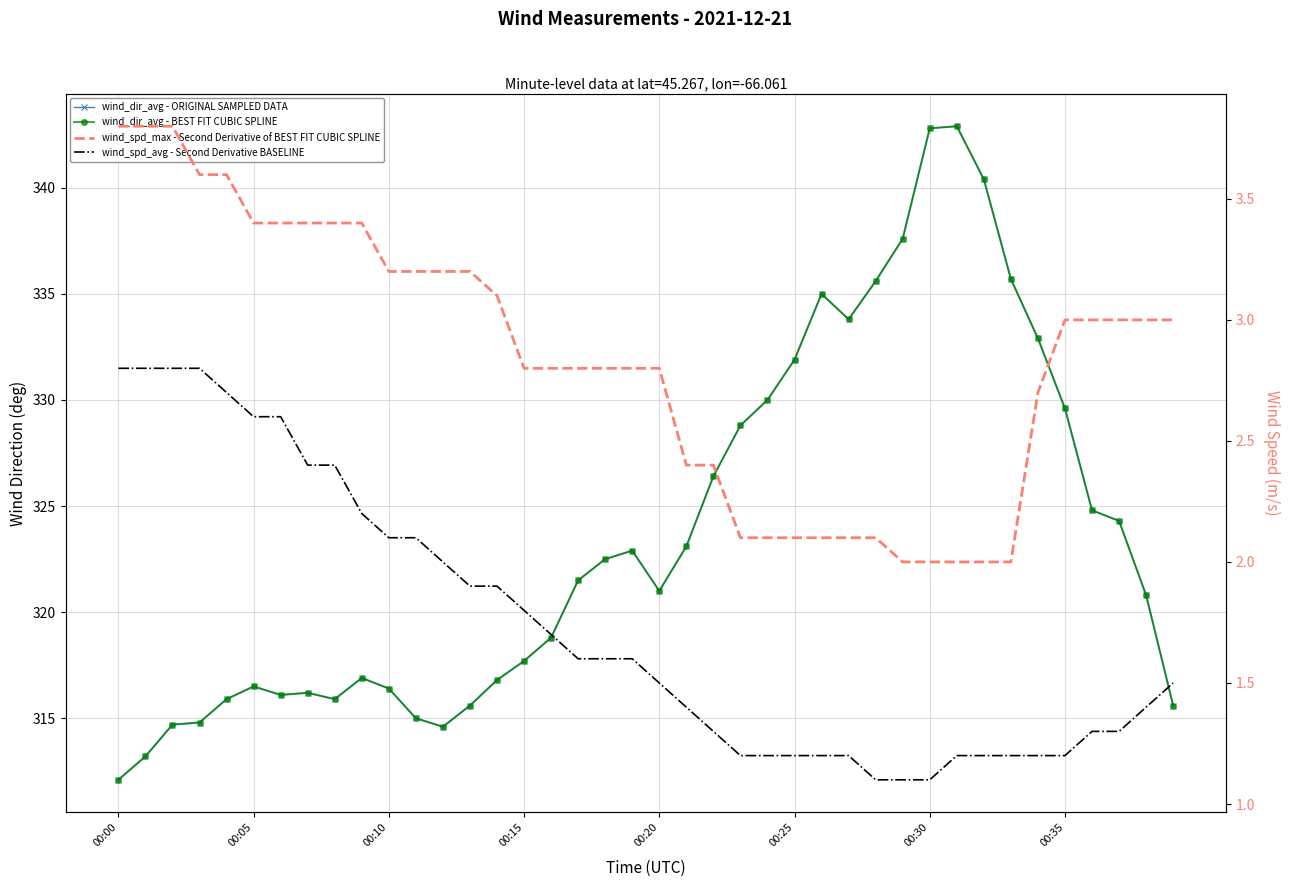

List the series in order of their peak value, lowest first.

wind_spd_avg - Second Derivative BASELINE, wind_spd_max - Second Derivative of BEST FIT CUBIC SPLINE, wind_dir_avg - ORIGINAL SAMPLED DATA, wind_dir_avg - BEST FIT CUBIC SPLINE